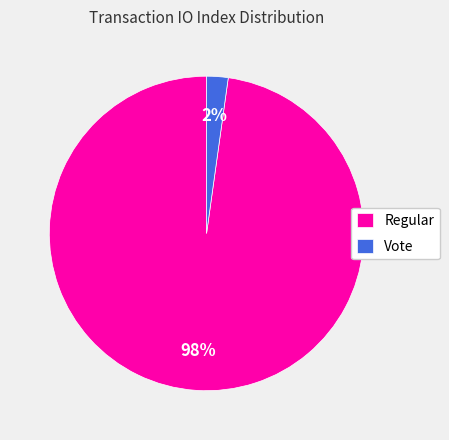

Between Regular and Vote, which is larger?

Regular